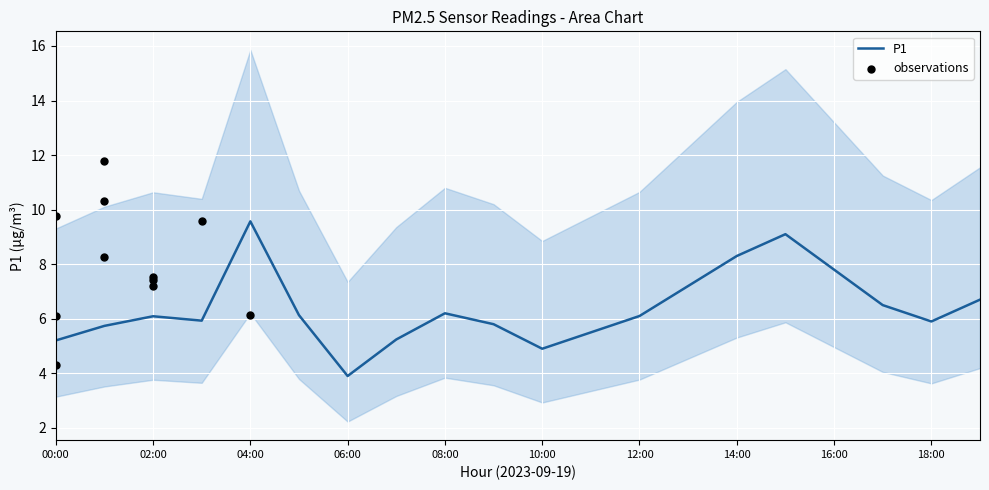

Is it true that P1 equals 6.1 at 02:00?

True